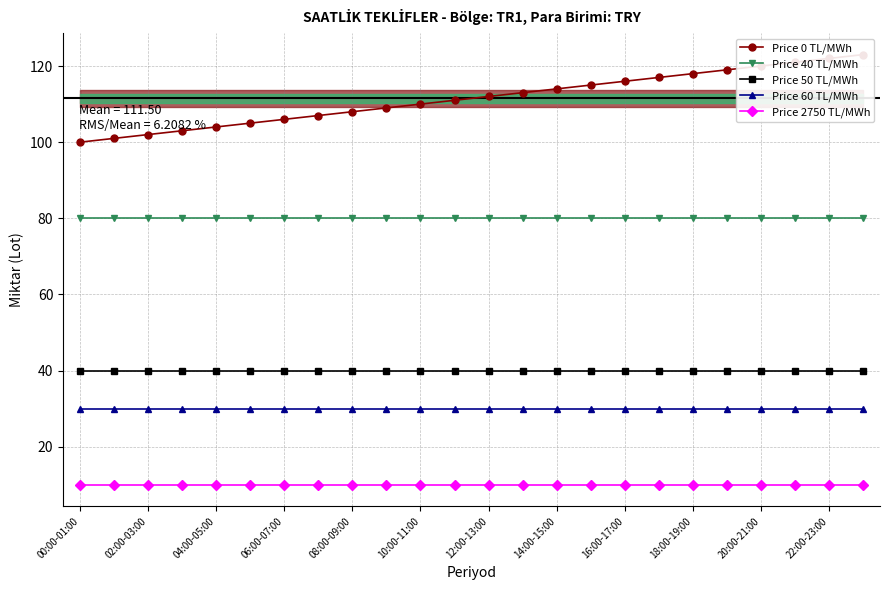

True or false: Price 50 TL/MWh and Price 2750 TL/MWh cross at least once.

False